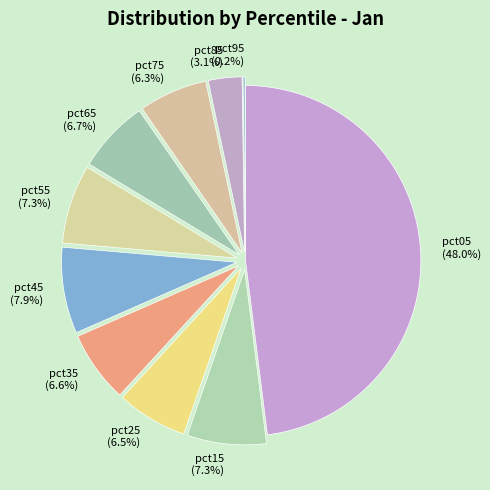

What is the total percentage of pct55 and pct85?

10.4%